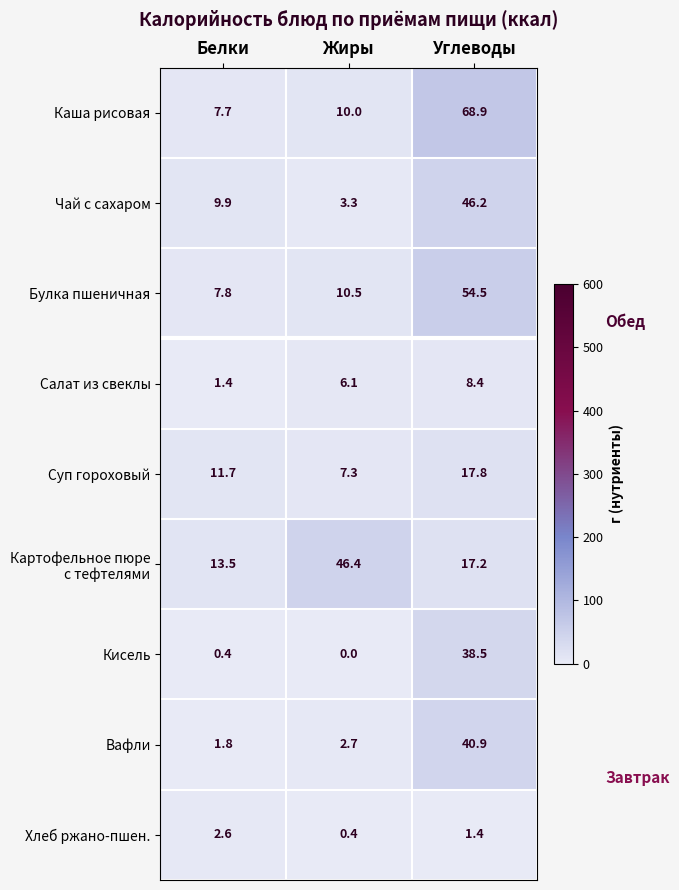

At which category does the chart reach its minimum across all series?

Жиры